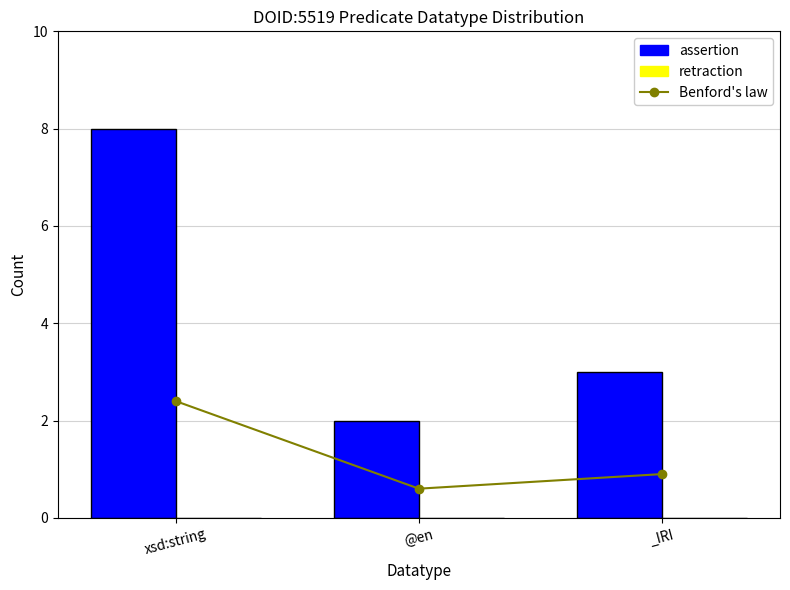

What is the difference between the Benford's law values at @en and _IRI?

0.3